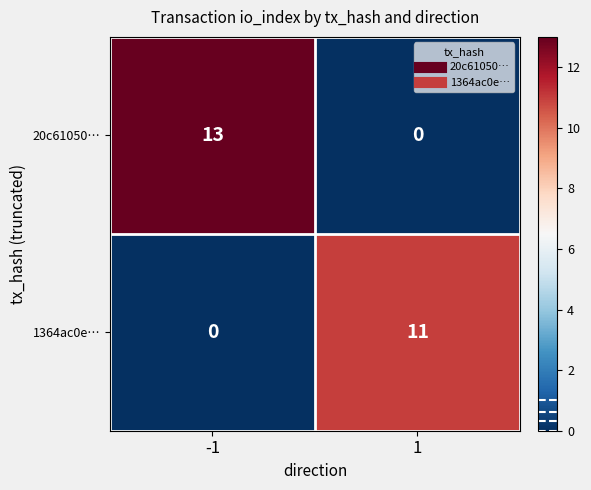

At which category is the sum across all series the highest?

-1